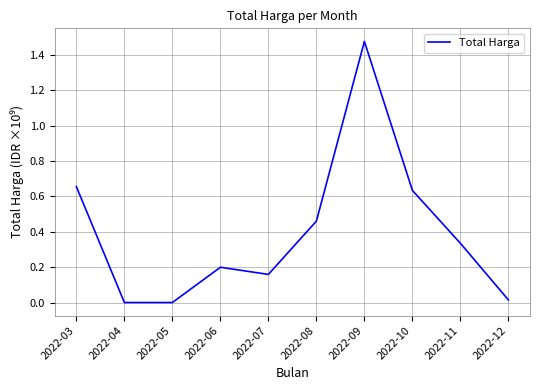

What is the change in value from 2022-06 to 2022-10?

+0.4